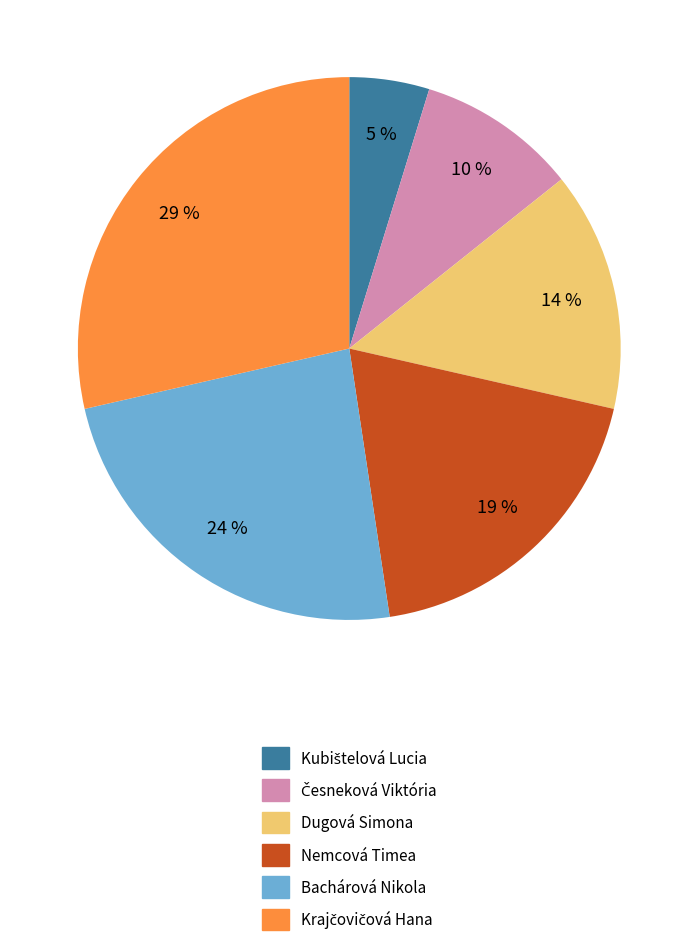

Between Nemcová Timea and Dugová Simona, which is larger?

Nemcová Timea